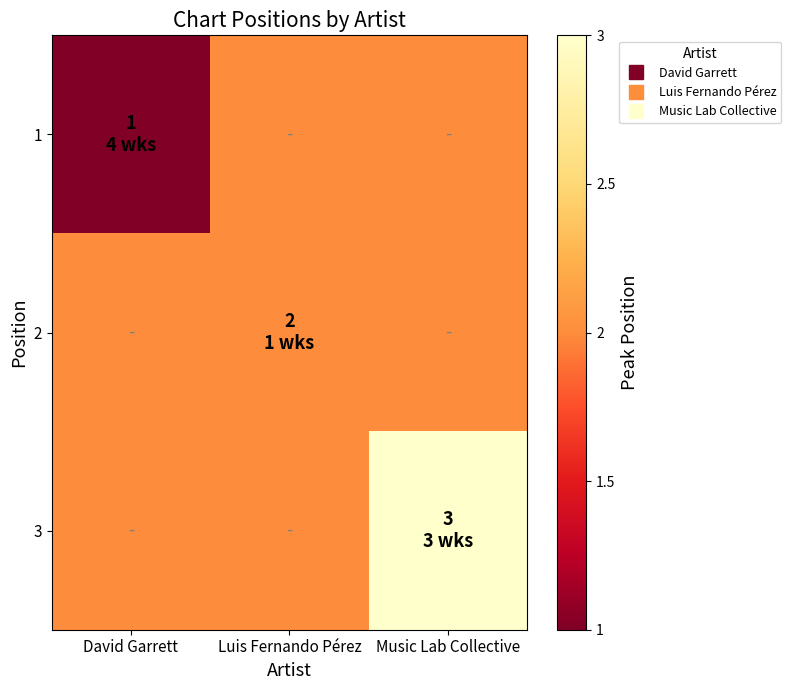

What is the greatest value displayed?

3